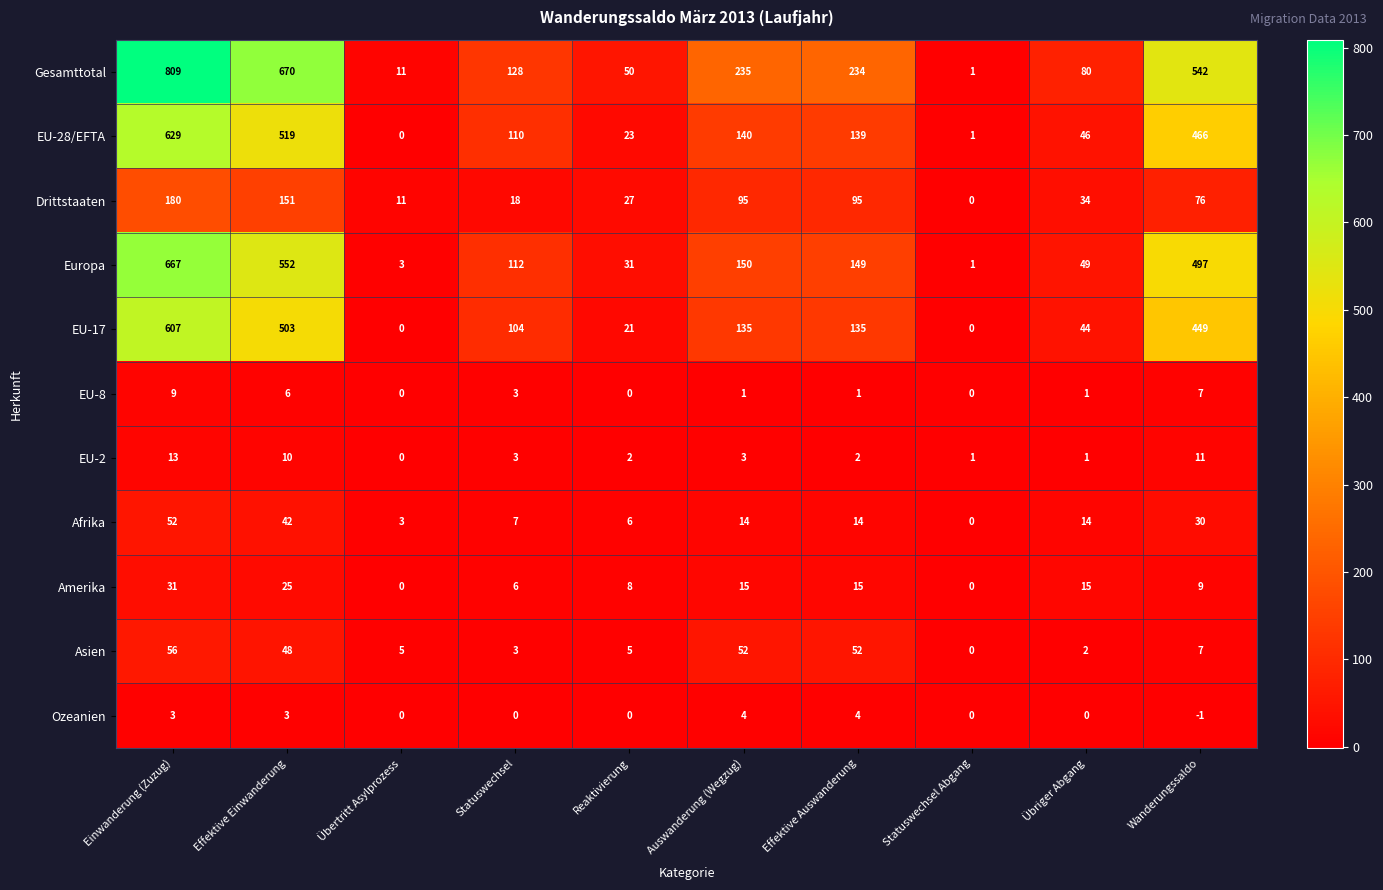

What is the spread (max minus min) of values at Einwanderung (Zuzug)?

806